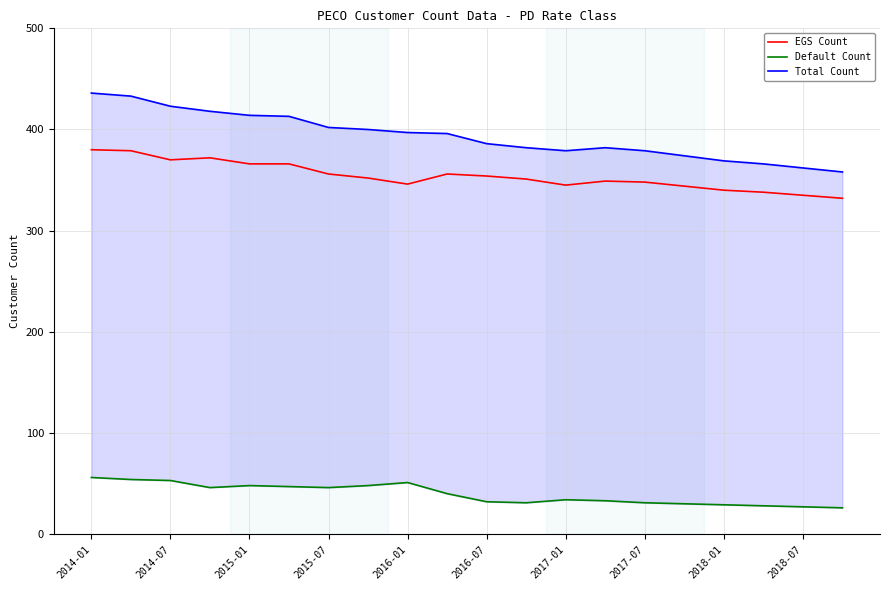

Where does the Total Count series first go above 396?

2014-01